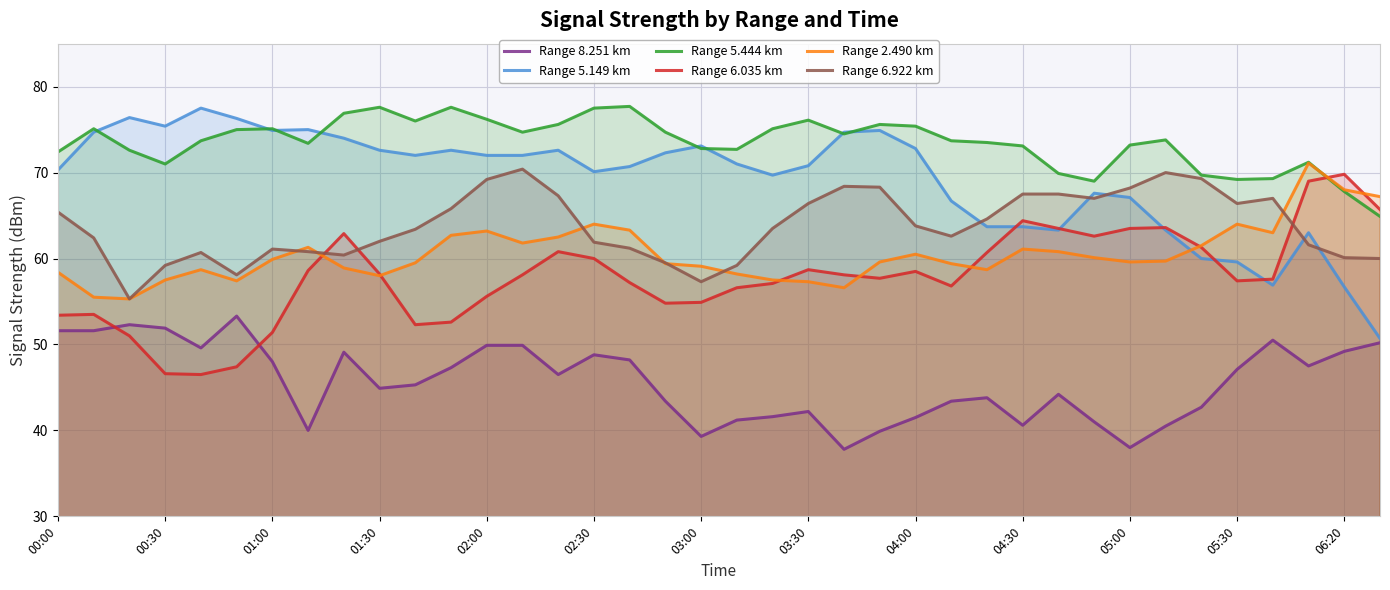

True or false: Range 5.444 km and Range 6.922 km cross at least once.

False